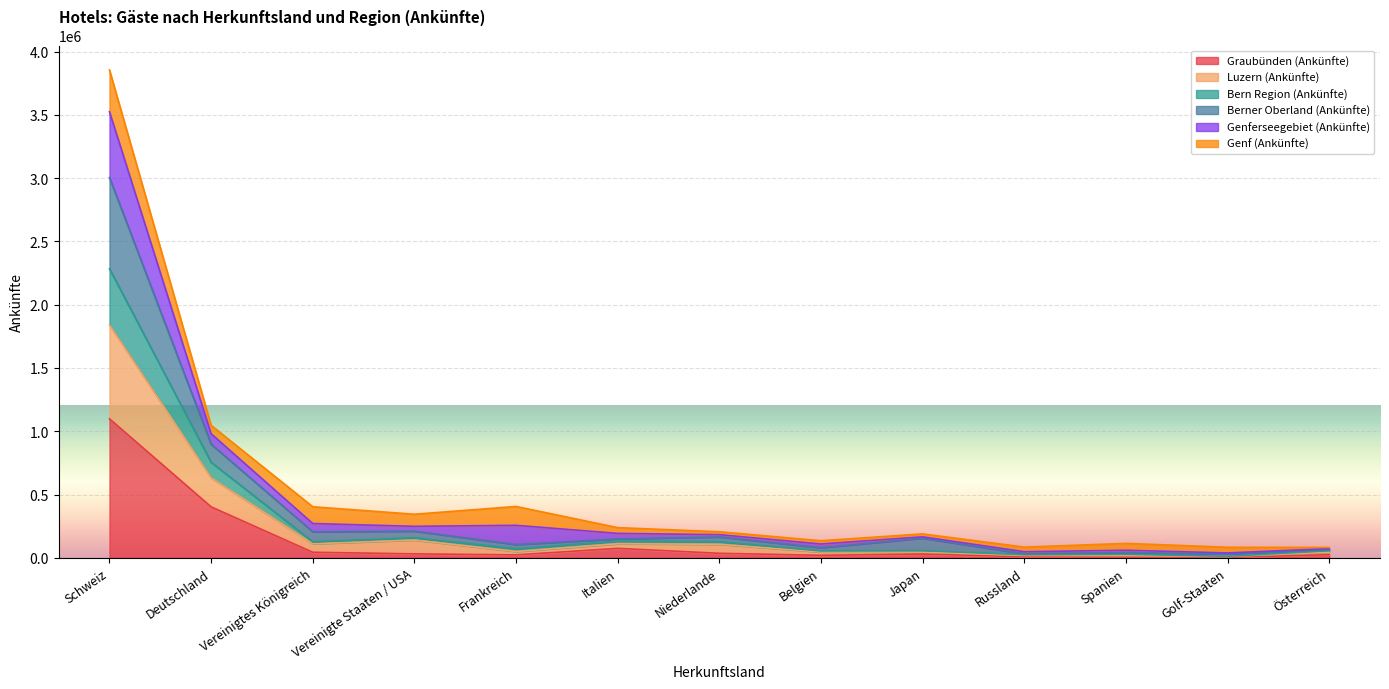

At which label does Graubünden (Ankünfte) reach its peak?

Schweiz